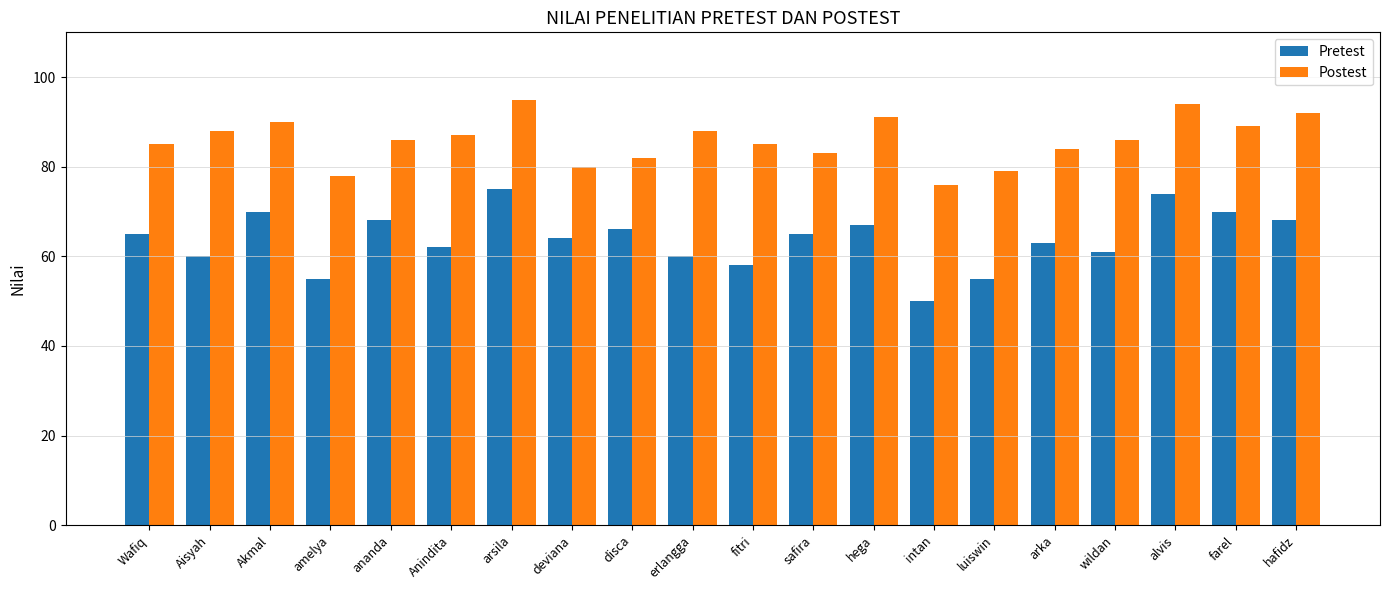

How many groups of bars are there?

20